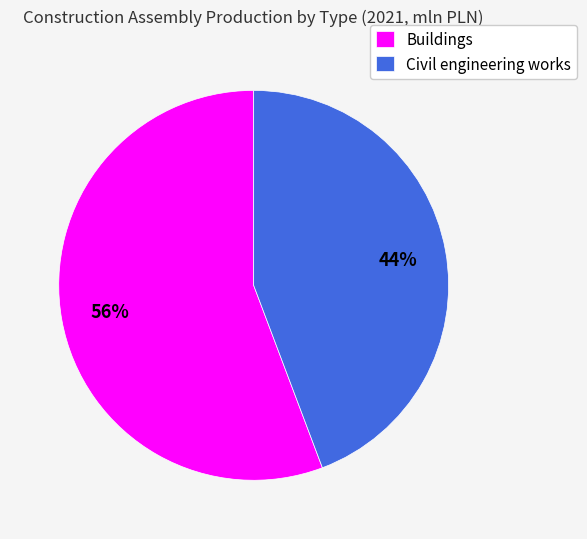

How many slices are in this pie chart?

2